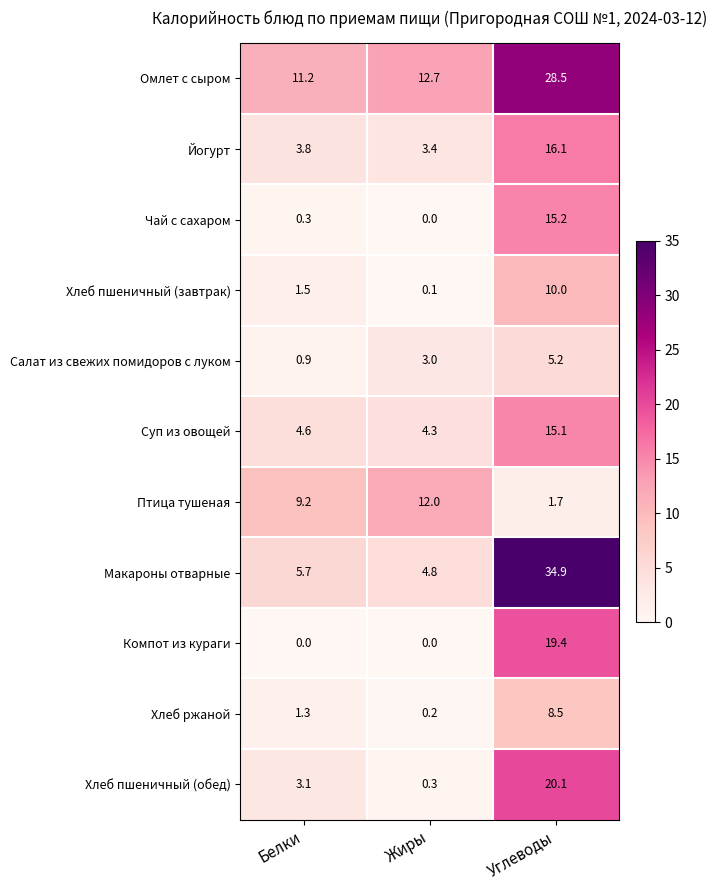

Which series has the largest total across all categories?

Омлет с сыром